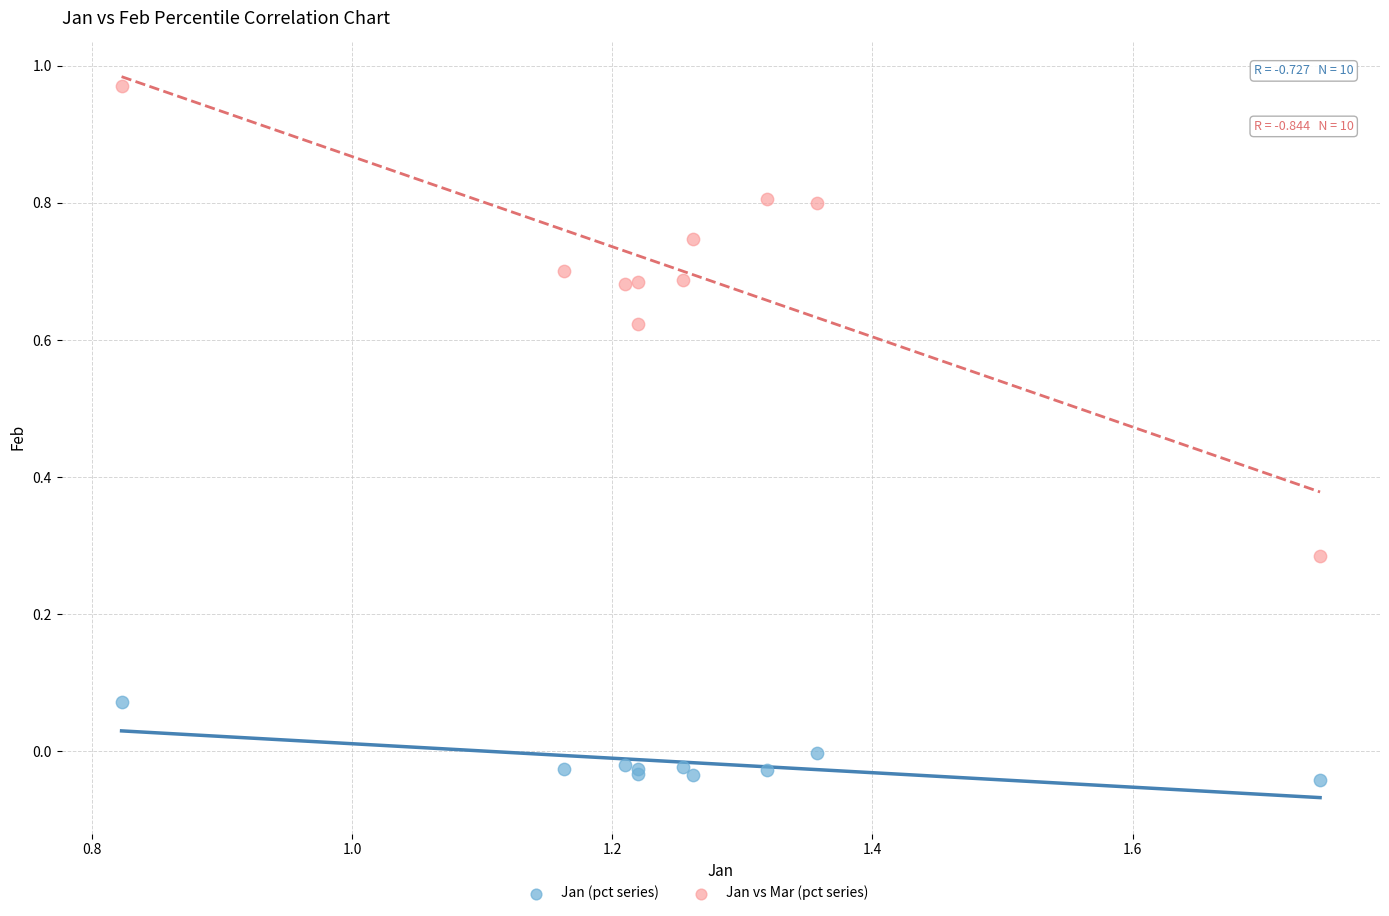

What are all the series names shown in the legend?

Jan (pct series), Jan vs Mar (pct series)